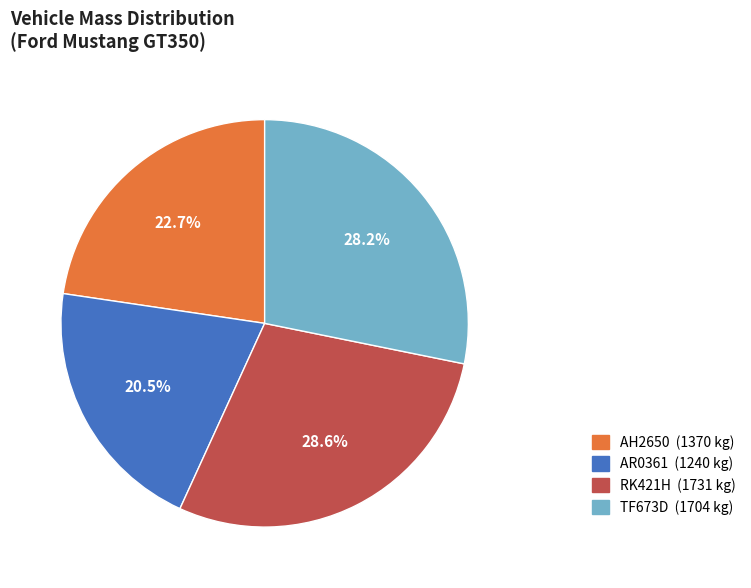

Is AH2650 the majority of the pie?

No